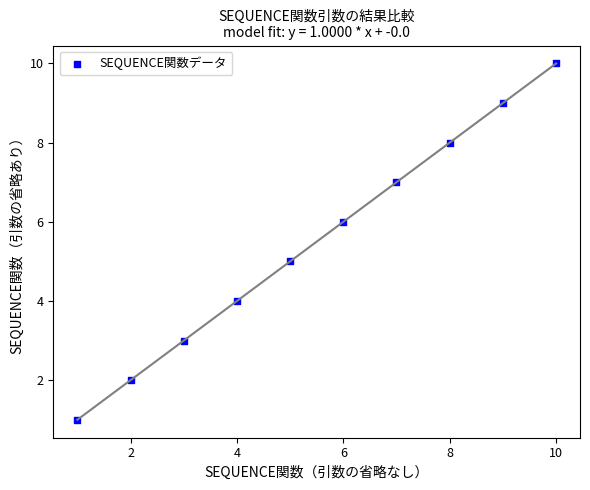

What is the range of X values (max minus min)?

9